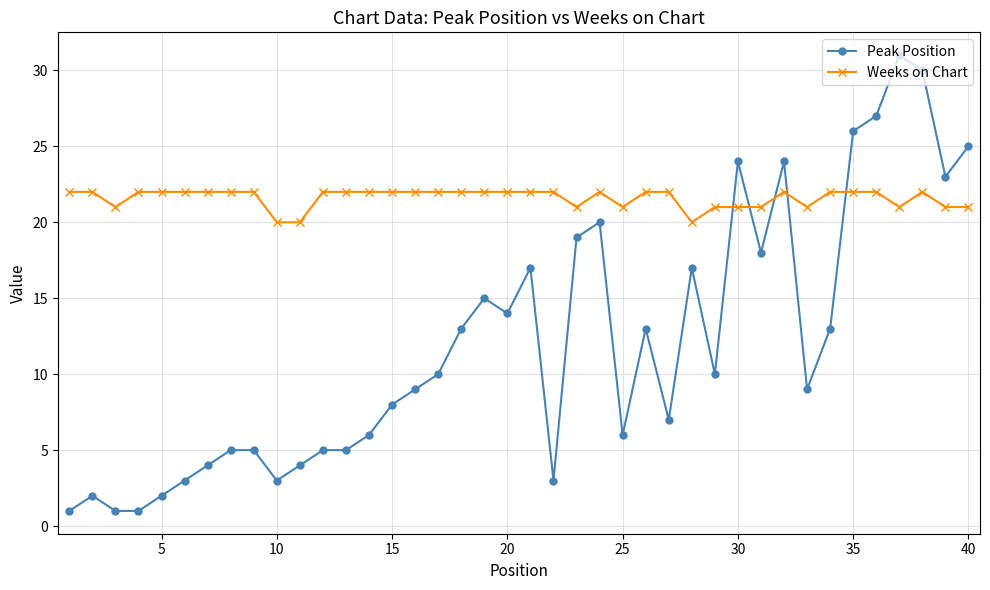

True or false: Weeks on Chart has more than 0 interior local peaks.

True